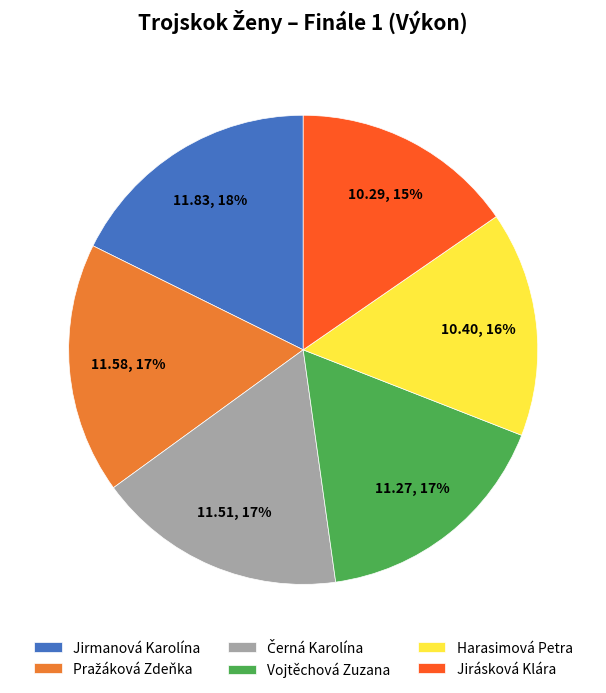

Count the number of slices in the pie.

6